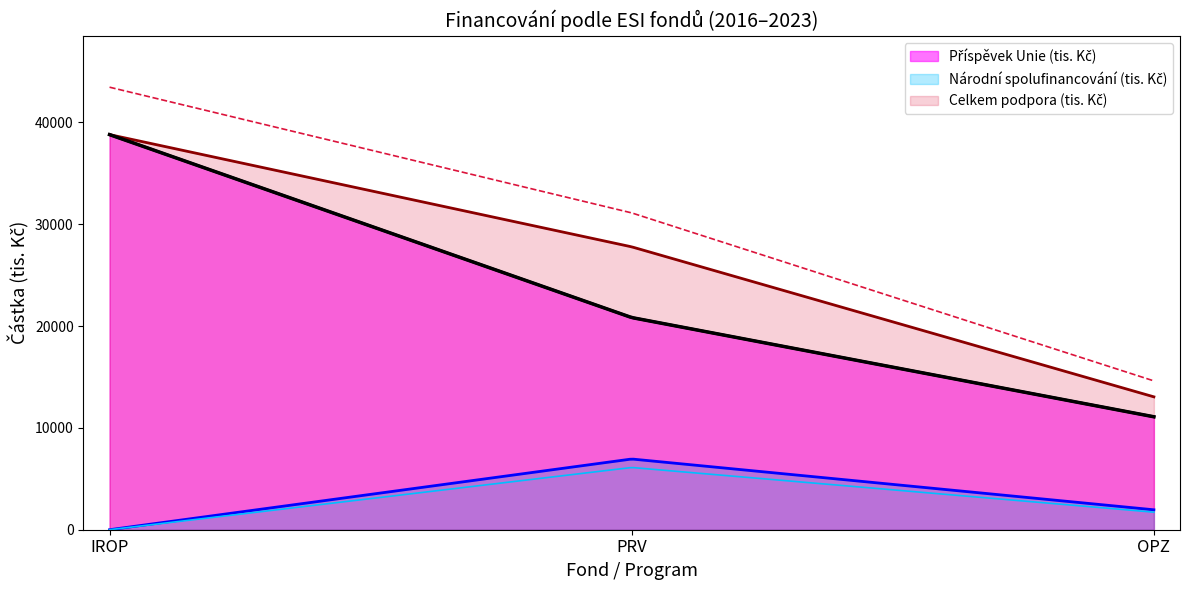

Reading left to right, extract all data points from this chart.

Příspěvek Unie (tis. Kč): IROP=38809.9	PRV=20838.8	OPZ=11094.2
Národní spolufinancování (tis. Kč): IROP=0.0	PRV=6946.3	OPZ=1957.8
Celkem podpora (tis. Kč): IROP=38809.9	PRV=27785.0	OPZ=13052.0